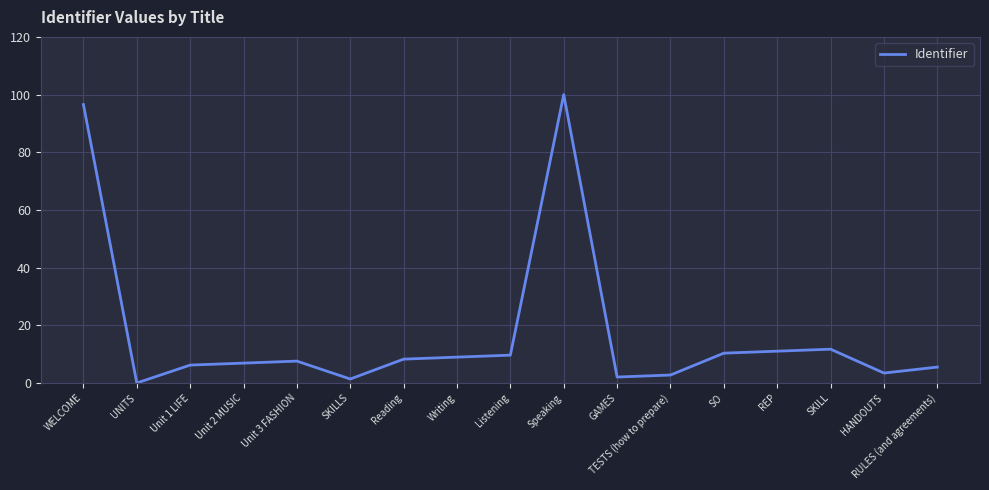

Is it true that the value at Speaking is 33.1?

False